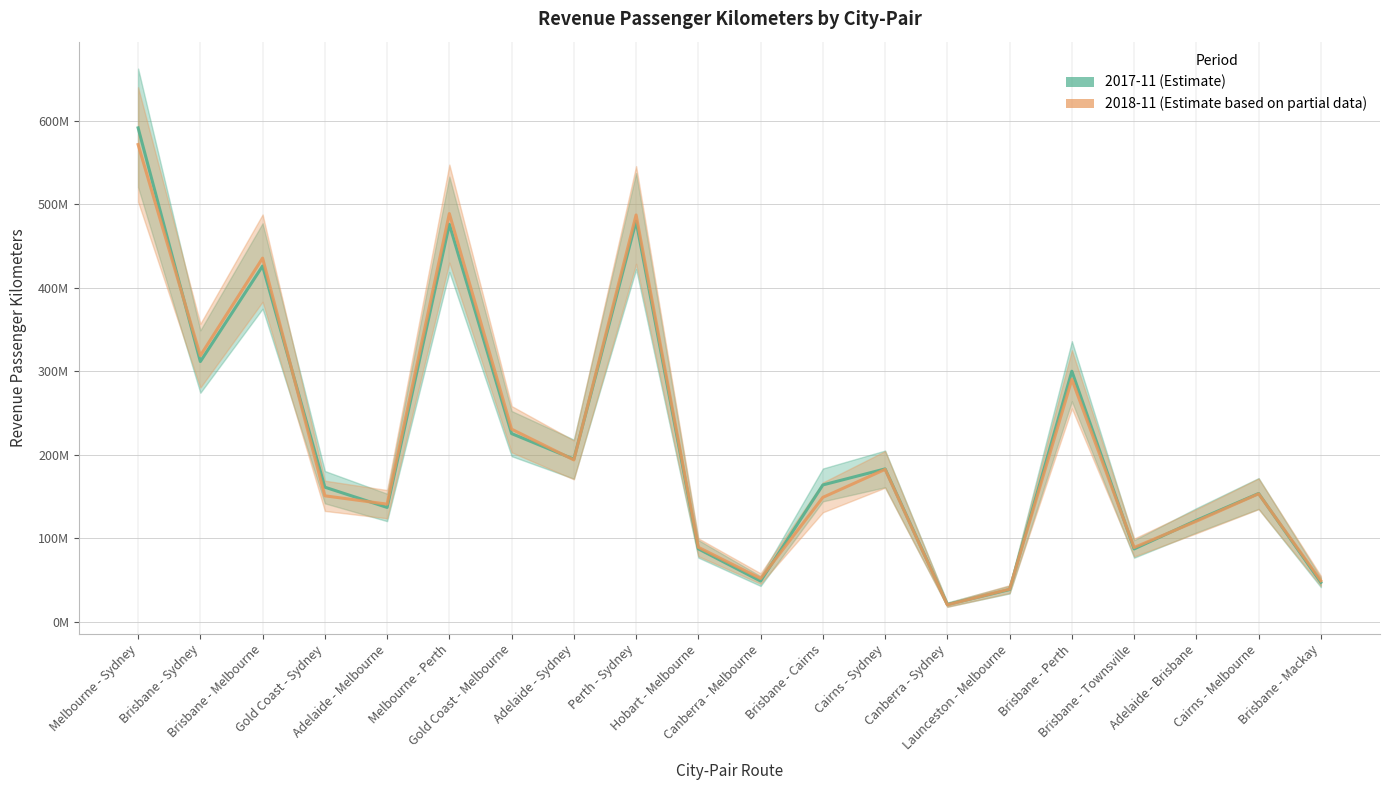

What is the difference between the highest and lowest values at Launceston - Melbourne?

555968